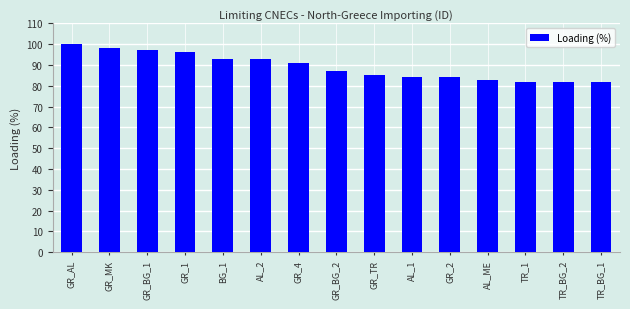

How many values are below 87?

7